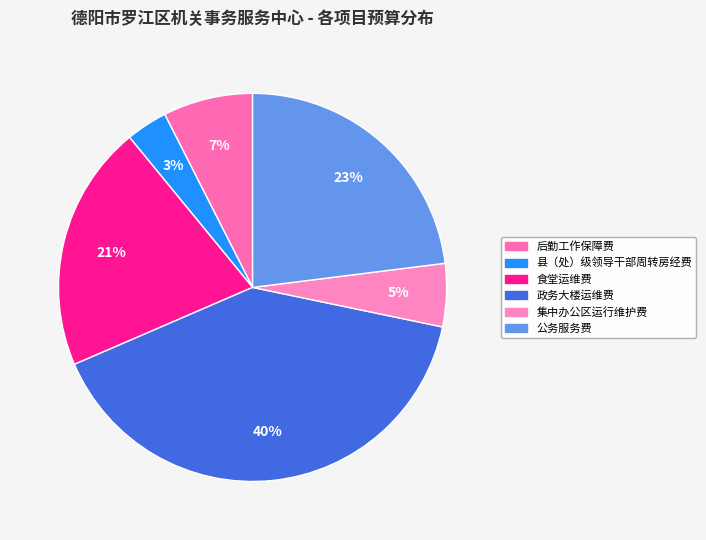

Rank the categories by value from highest to lowest.

政务大楼运维费, 公务服务费, 食堂运维费, 后勤工作保障费, 集中办公区运行维护费, 县（处）级领导干部周转房经费